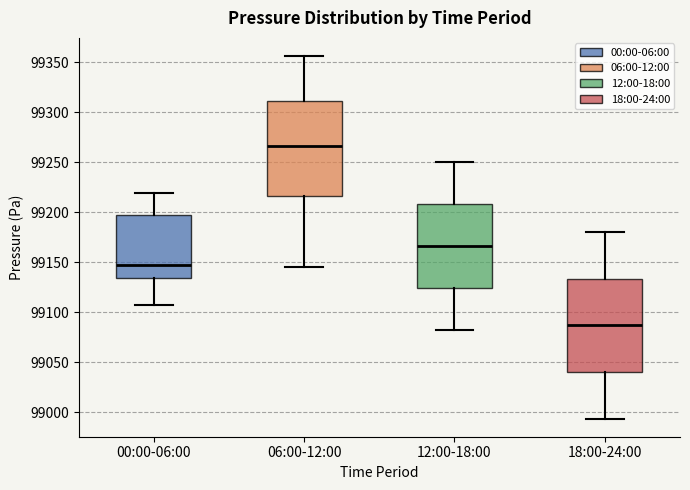

Where is the lower edge of the box for 12:00-18:00 on the y-axis? The values are not printed on the chart, so give them approximately, as read against the axis.

99125